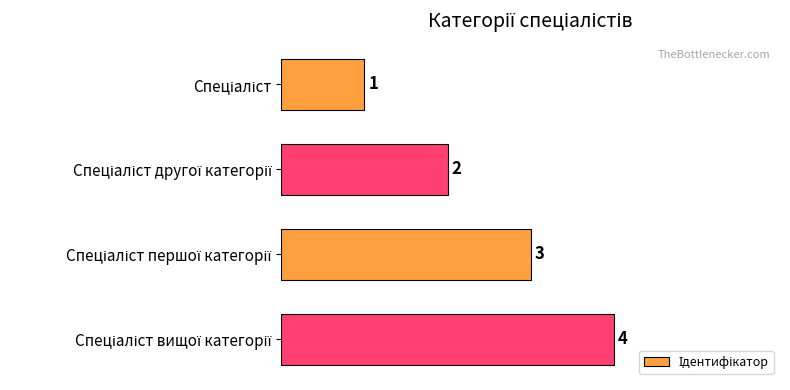

How many values are between 2 and 4?

3